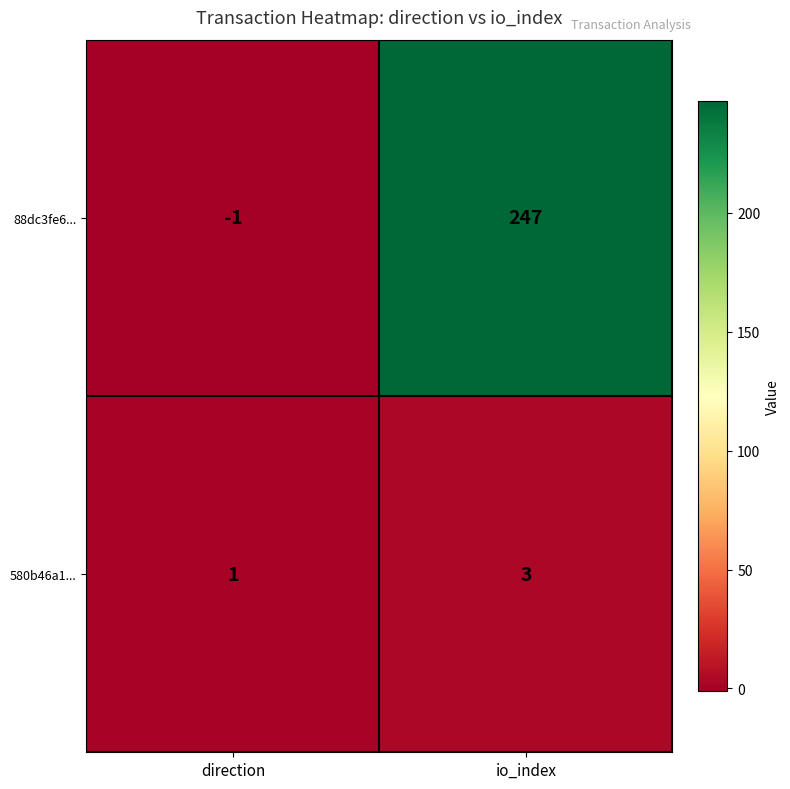

Reading left to right, transcribe all the data shown in this chart.

88dc3fe6...: -1	247
580b46a1...: 1	3